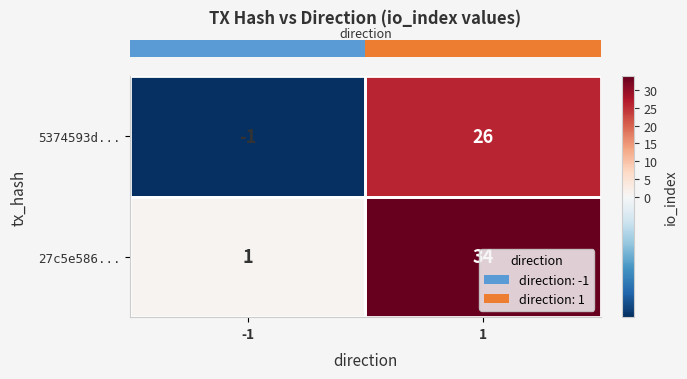

What is the average value of the 27c5e586... series?

18